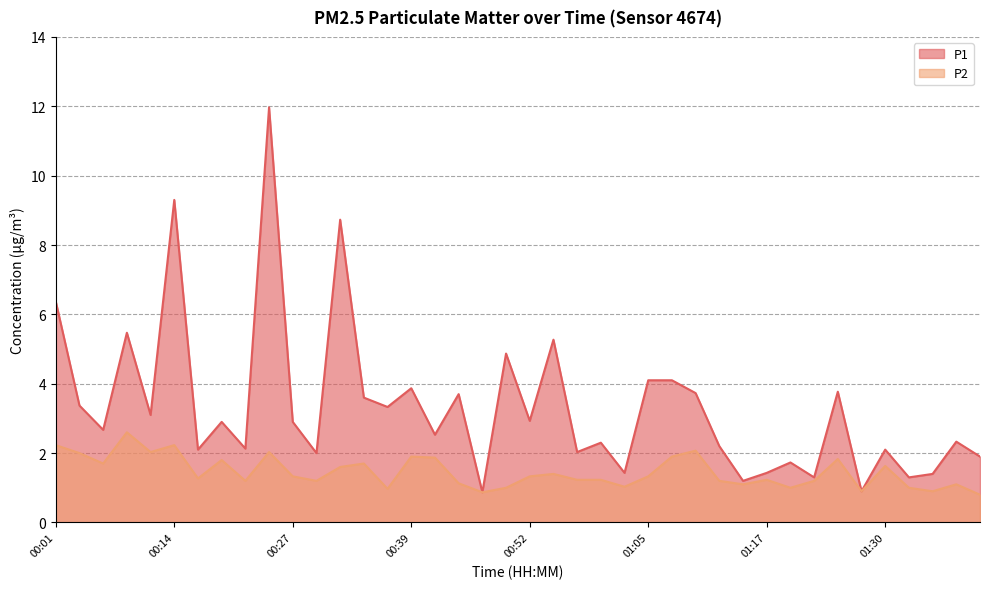

How many lines are shown in the chart?

2